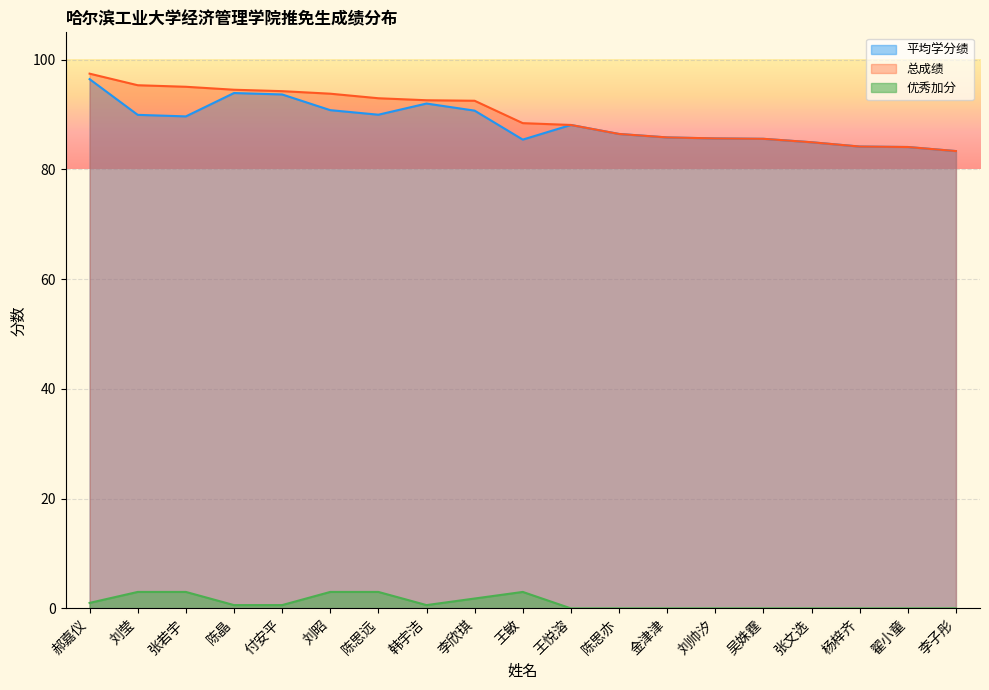

True or false: 总成绩 and 优秀加分 cross at least once.

False